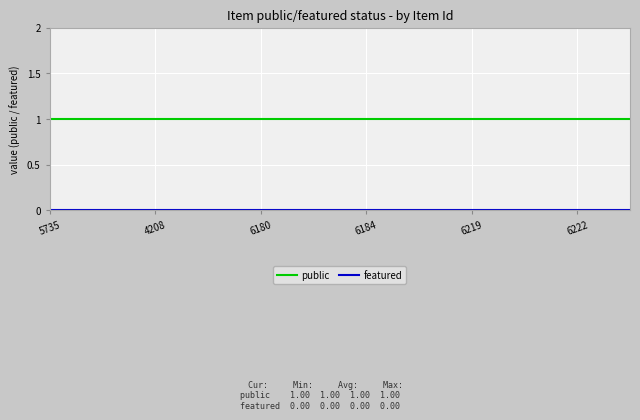

Which series has the largest total across all categories?

public